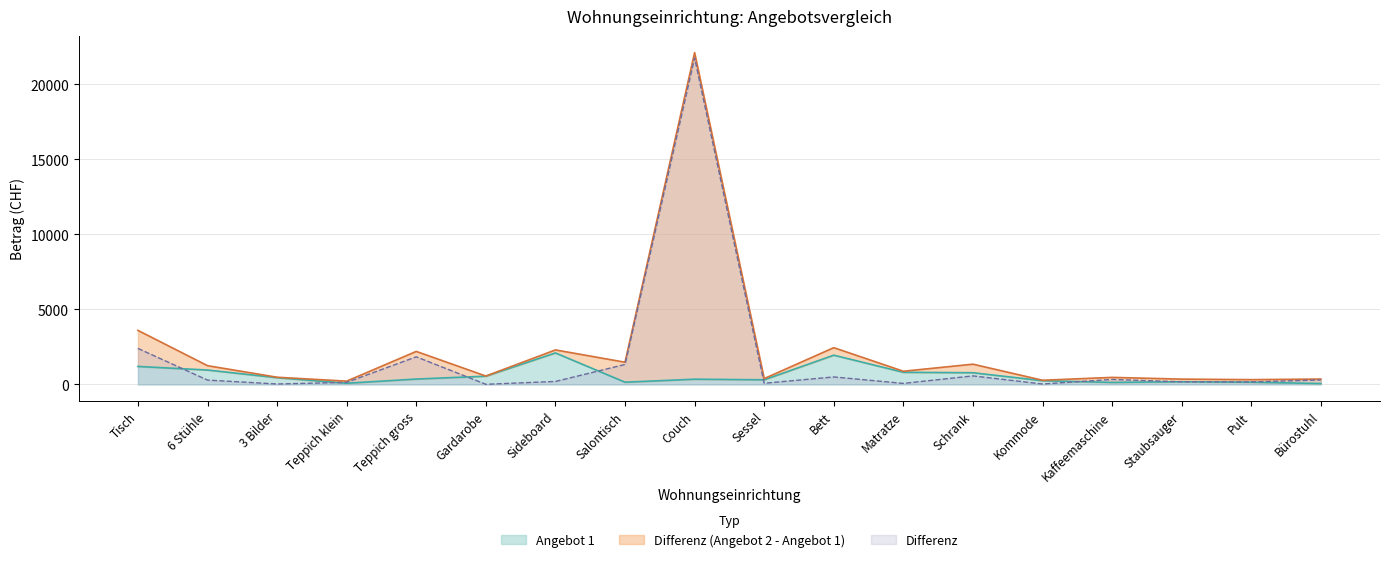

True or false: Differenz and Angebot 2 intersect in this chart.

False